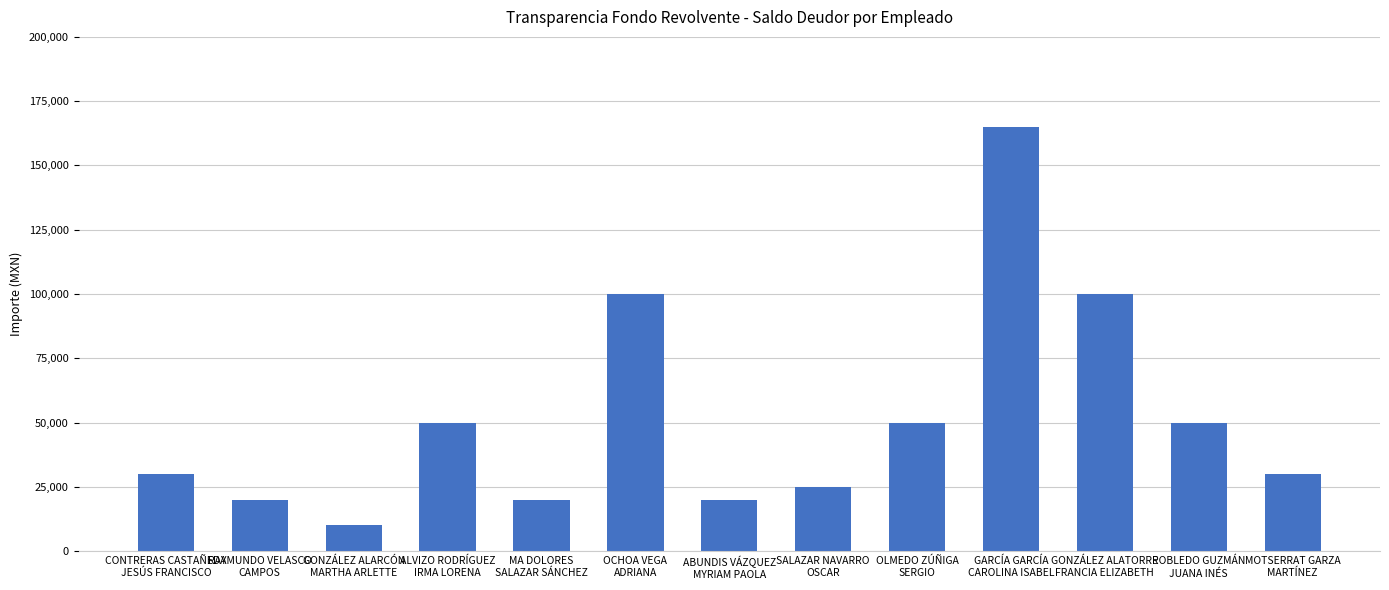

What is the ratio of the value at MA DOLORES
SALAZAR SÁNCHEZ to the value at SALAZAR NAVARRO
OSCAR?

0.8